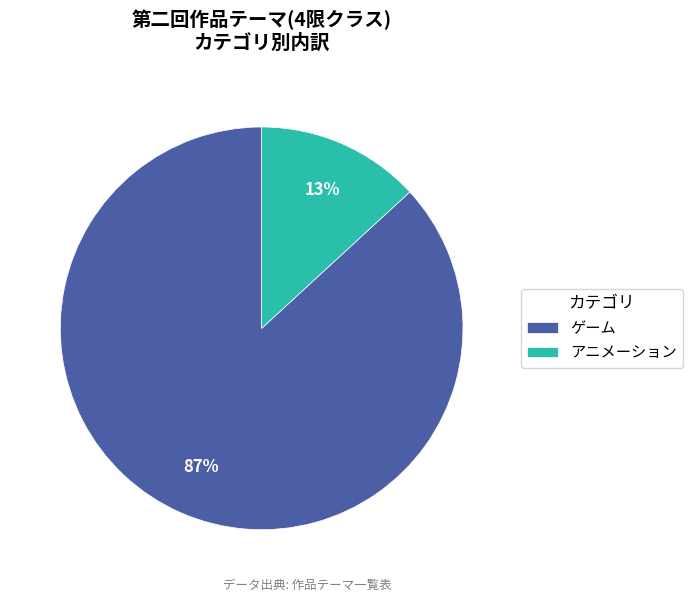

Is it true that ゲーム is 77% of the pie?

False